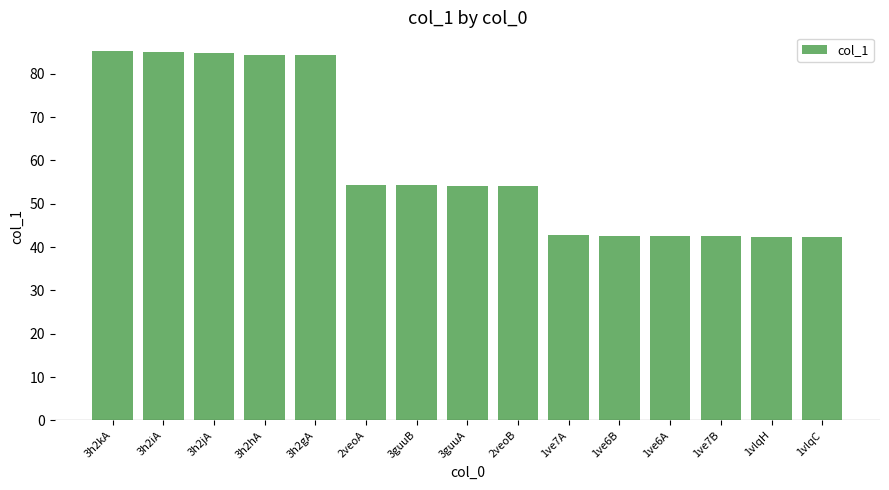

Count the number of categories in the chart.

15